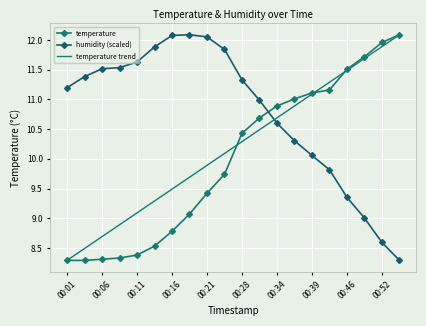

At which label does temperature reach its peak?

00:54